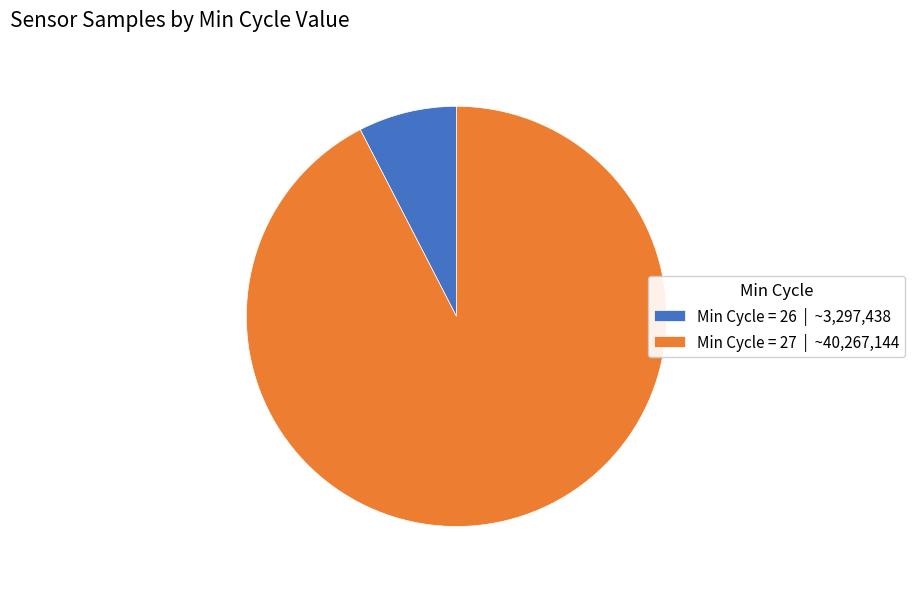

Which category has the biggest portion of the pie?

Min Cycle = 27 | ~40,267,144